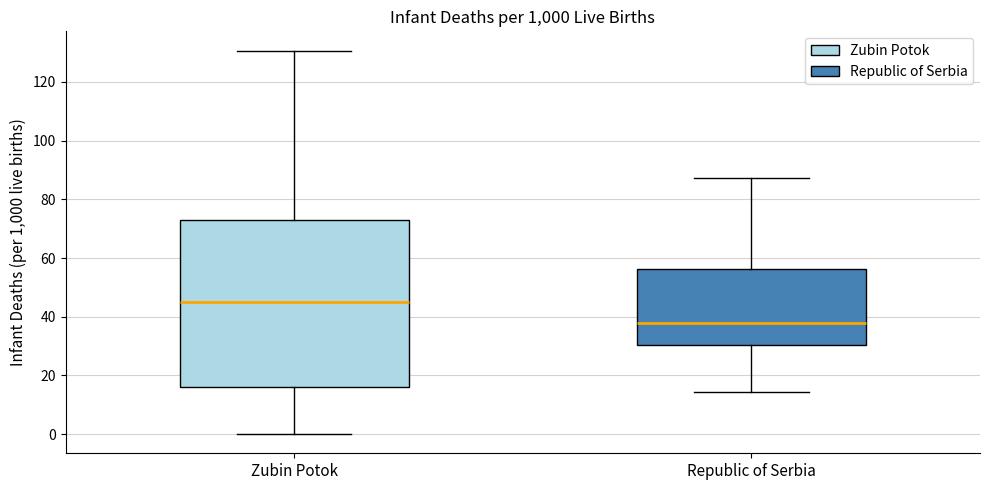

Comparing the boxes themselves (not the whiskers), which one is the tallest?

Zubin Potok